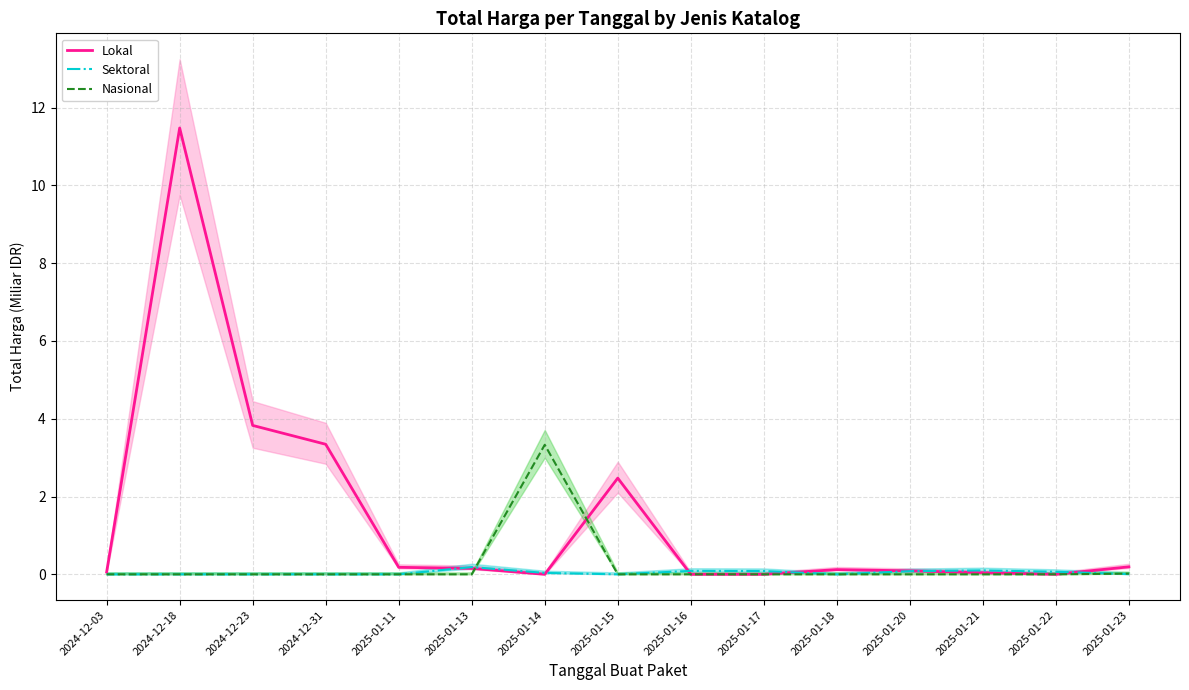

True or false: Sektoral has more than 2 points higher than both neighbors.

True